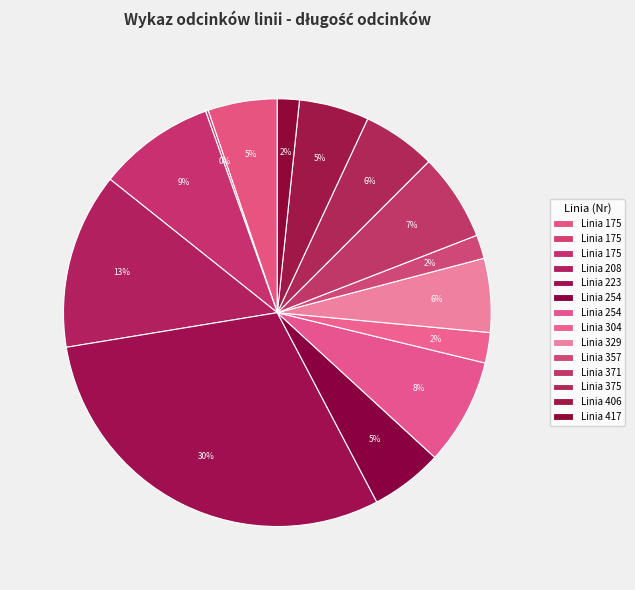

Which slice is the smallest?

175-N(87.913-88.426)